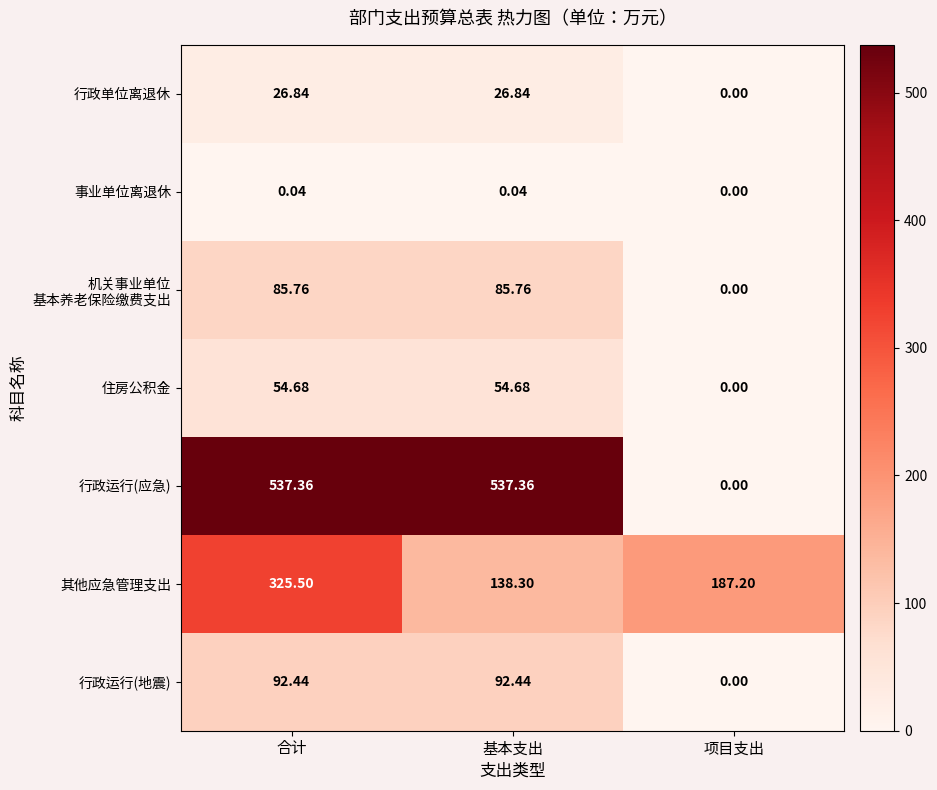

At which label does 其他应急管理支出 first exceed 187?

合计